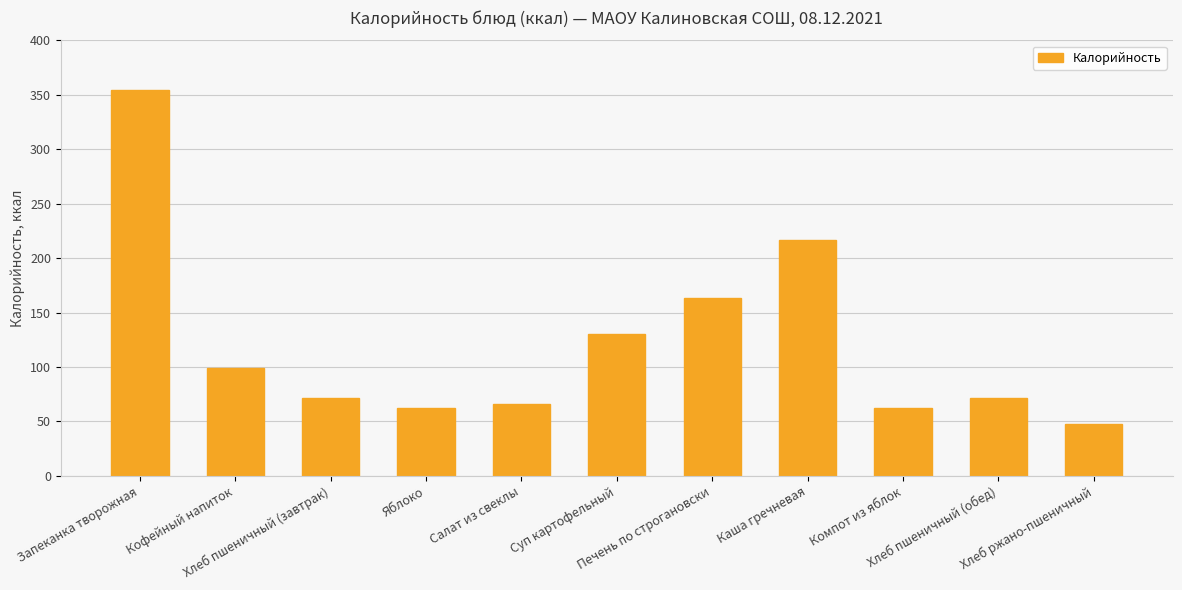

Reading right to left, what are all the values shown in this chart?

48	72	62	217	163	130	66	62	72	99	354